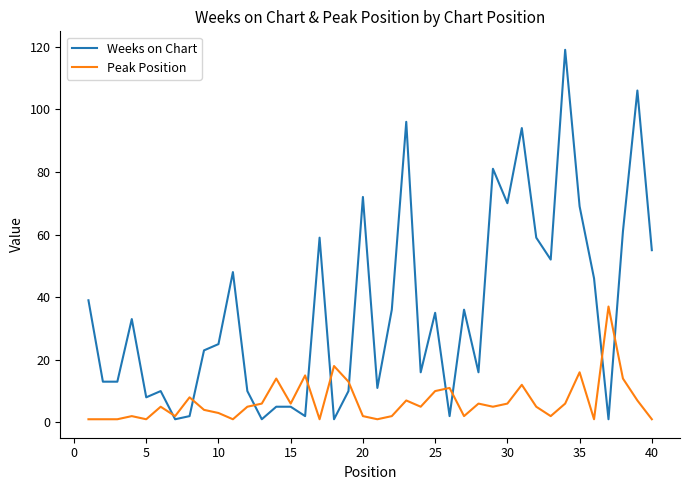

What is the maximum value for Peak Position?

37